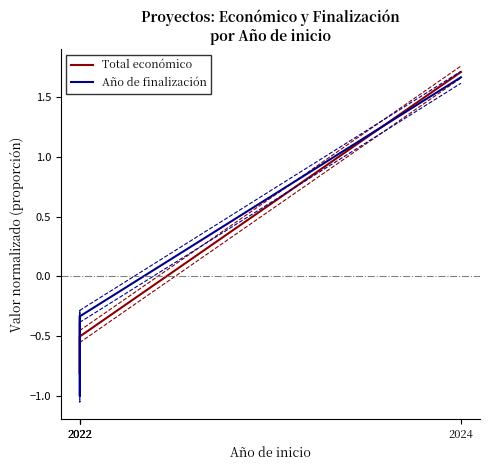

Which series changed the most between 2022 and 2022?

Año de finalización